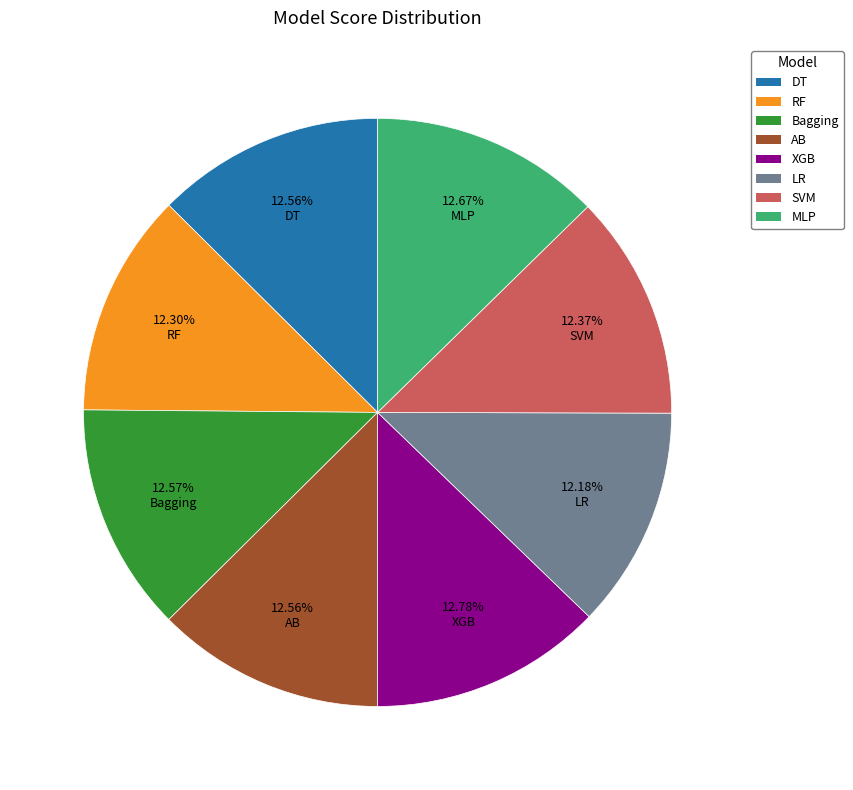

Is there any slice that represents more than half of the pie?

No